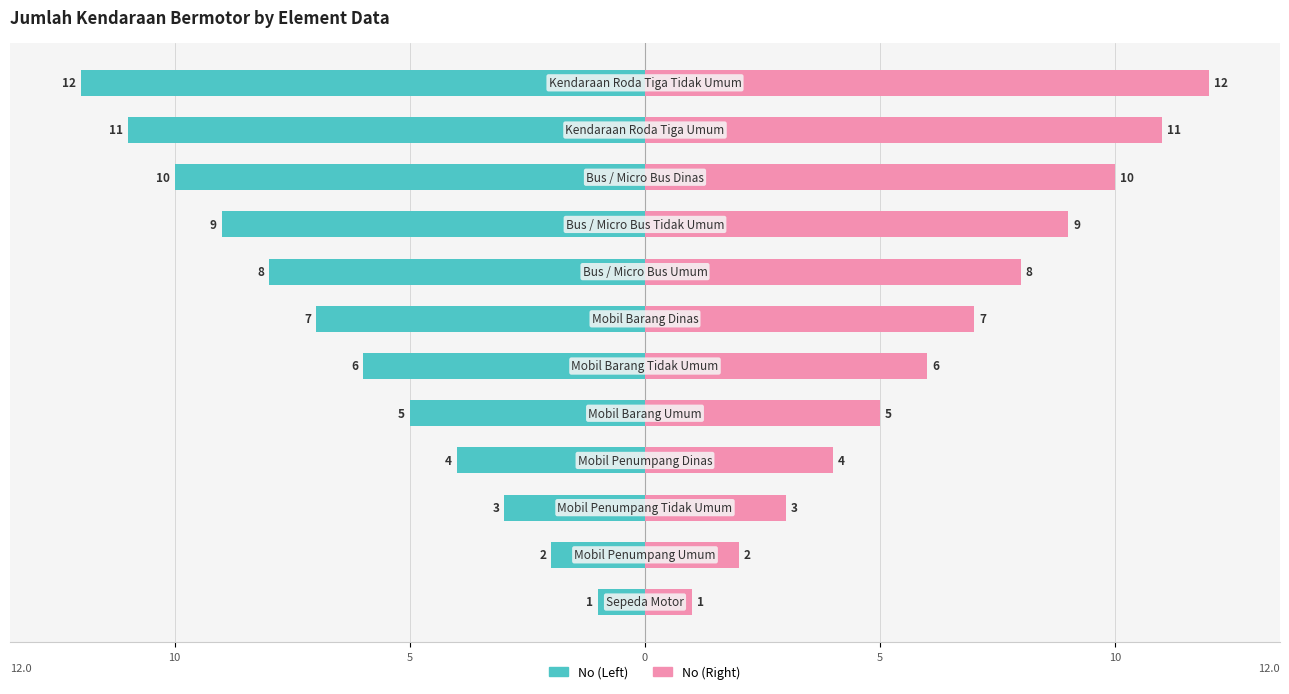

How many distinct data groups are displayed?

2